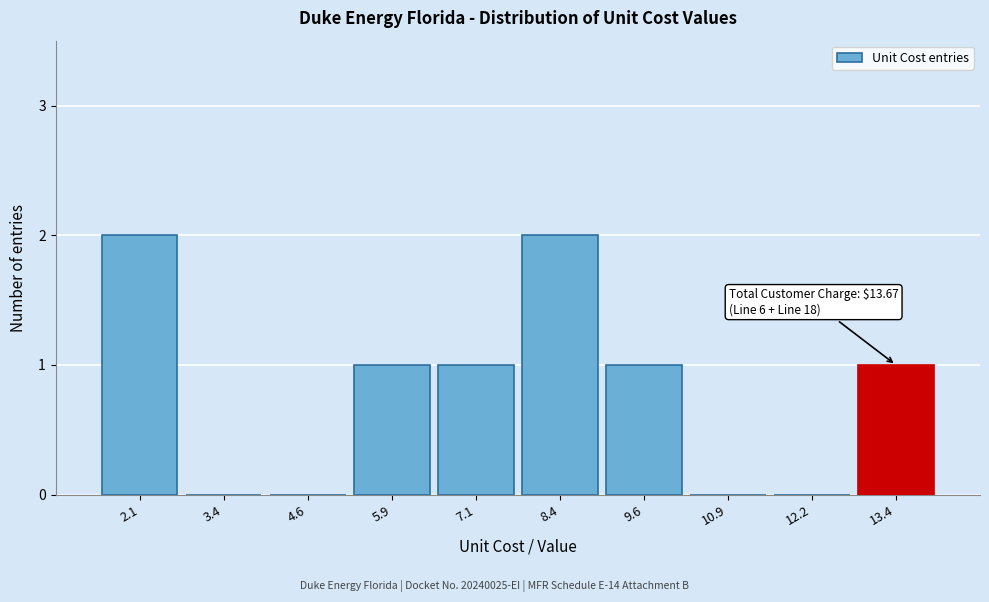

Reading left to right, extract all data points from this chart.

2.1=2	3.4=0	4.6=0	5.9=1	7.1=1	8.4=2	9.6=1	10.9=0	12.2=0	13.4=1